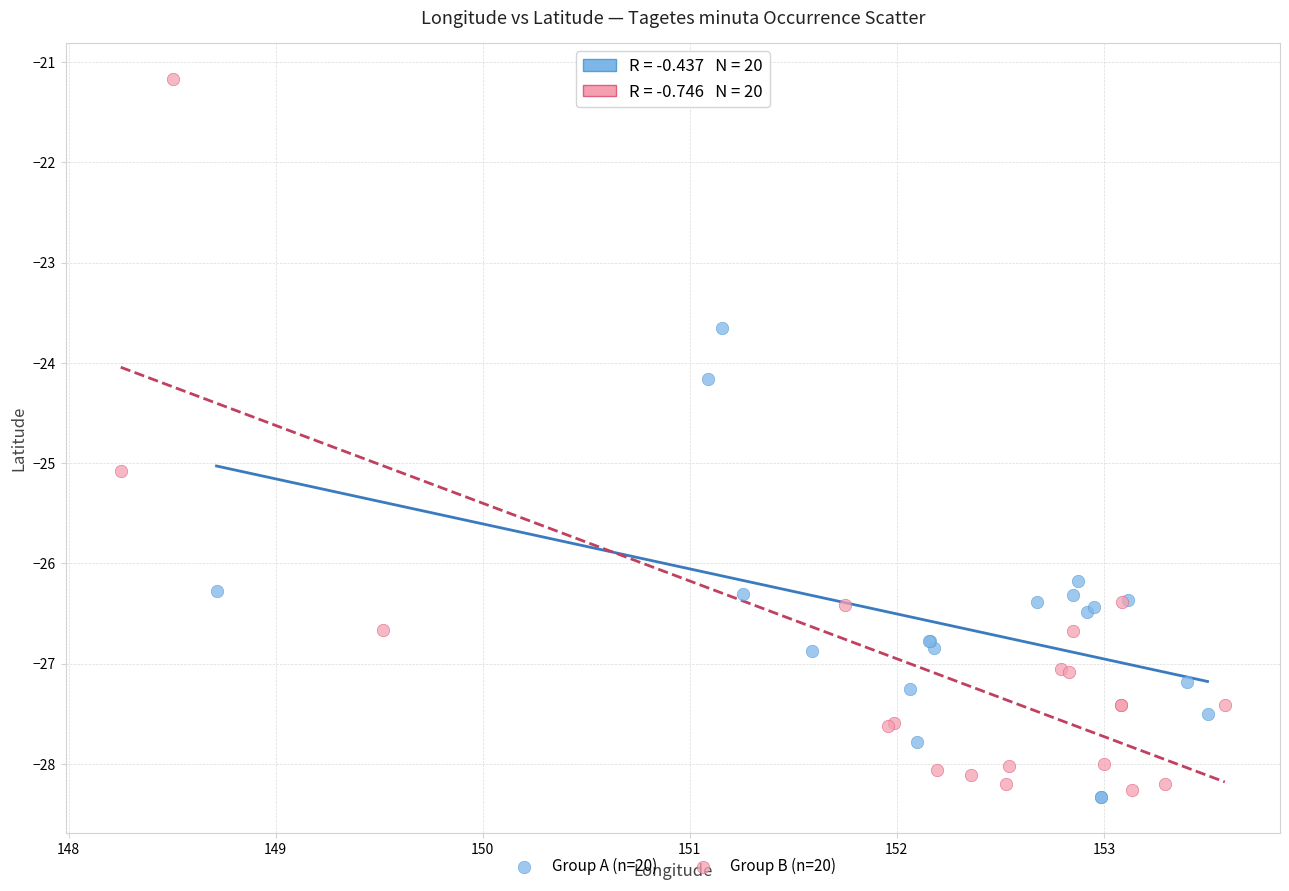

Which series has the widest spread of Y values?

Group B (n=20)